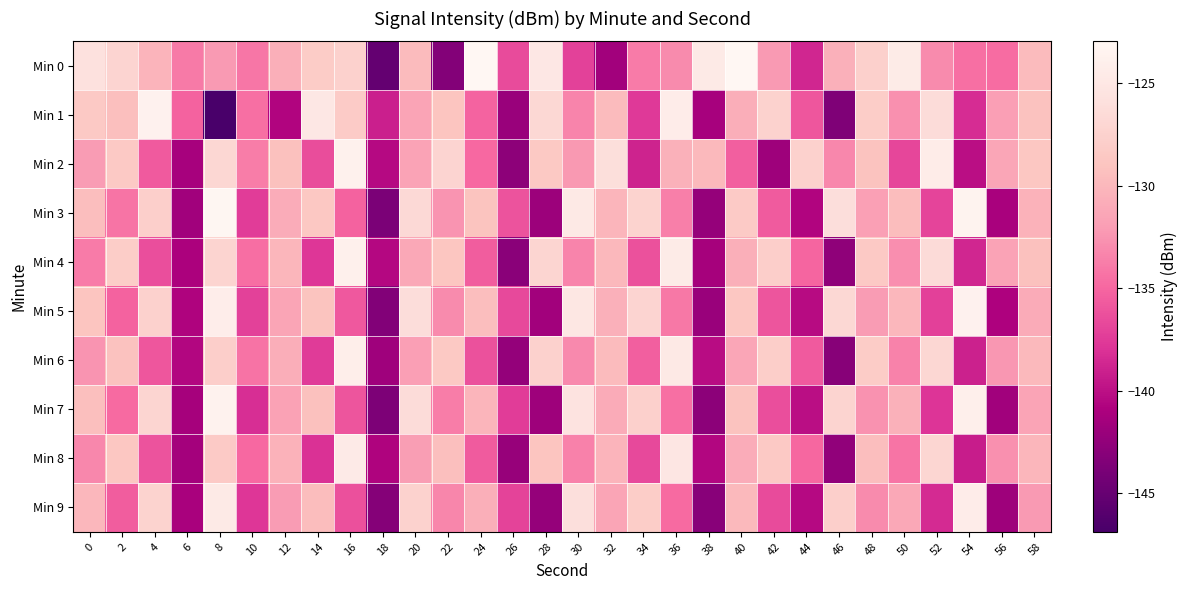

Which series has the widest spread of values?

Min 1